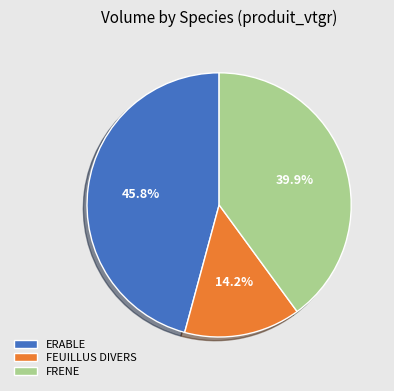

To the nearest percent, what is the difference between the FEUILLUS DIVERS and FRENE slice percentages?

26%